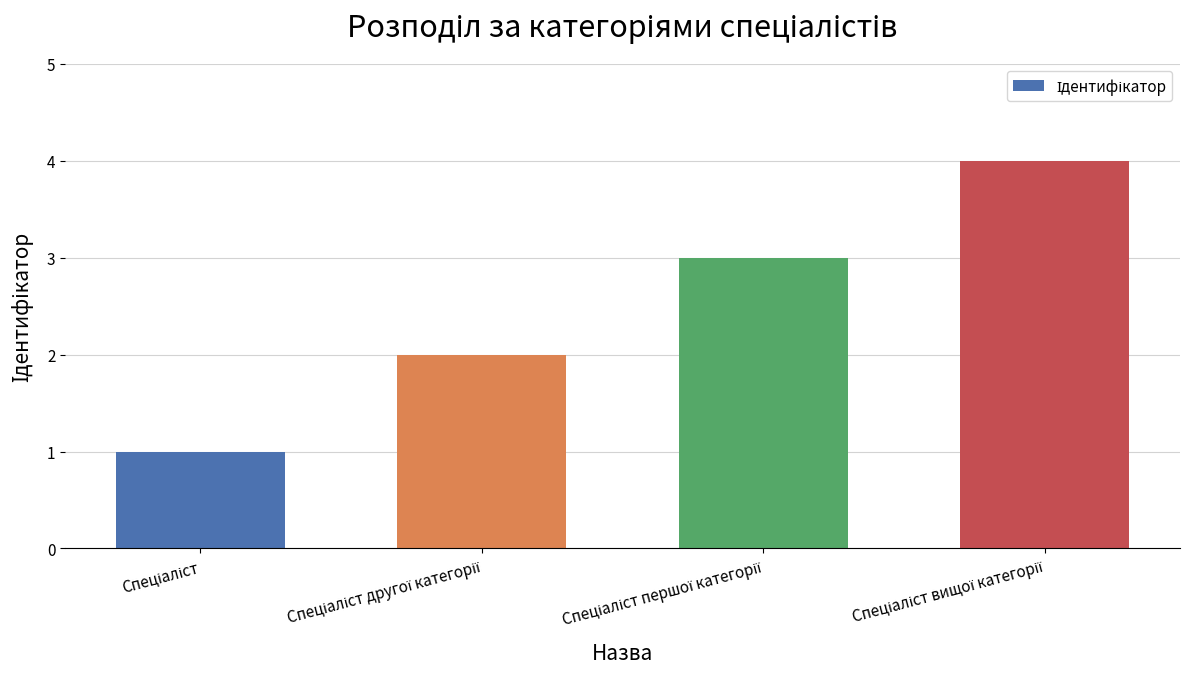

What is the difference between the second highest and minimum values?

2